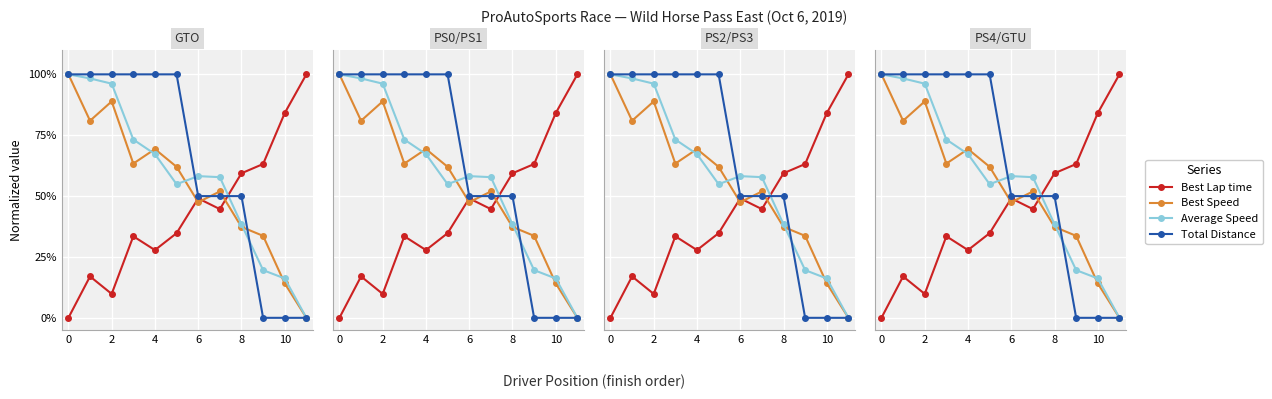

What is the difference between the maximum and minimum values in the Best Speed series?

100.0